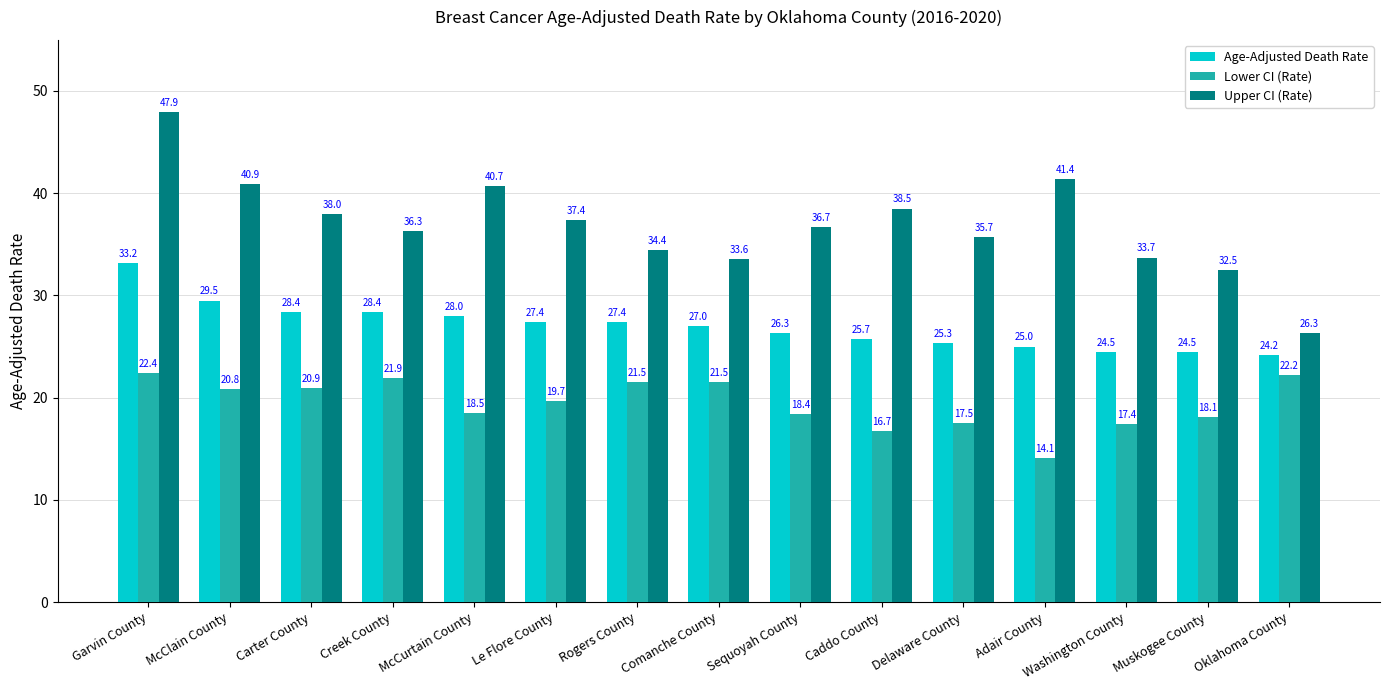

What is the difference between the highest and lowest values at Rogers County?

12.9